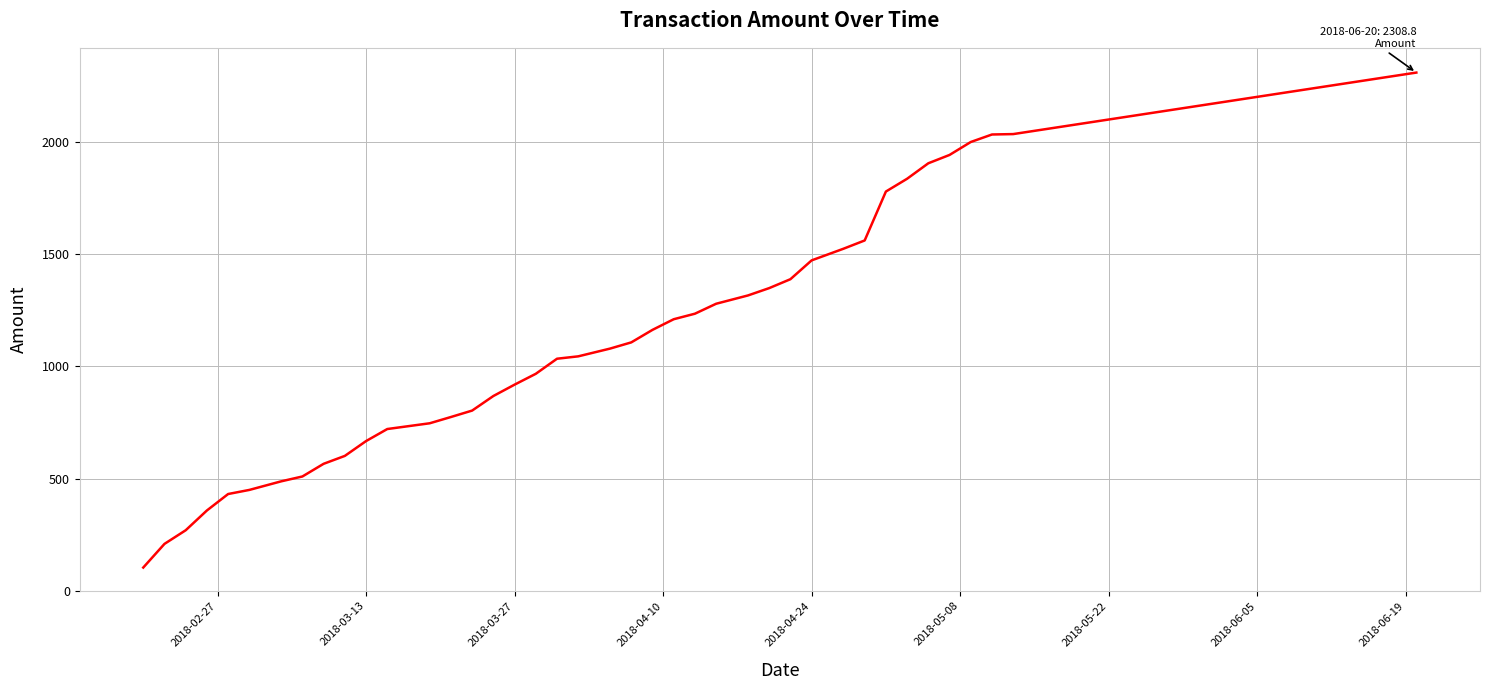

Count the number of data series in this chart.

1